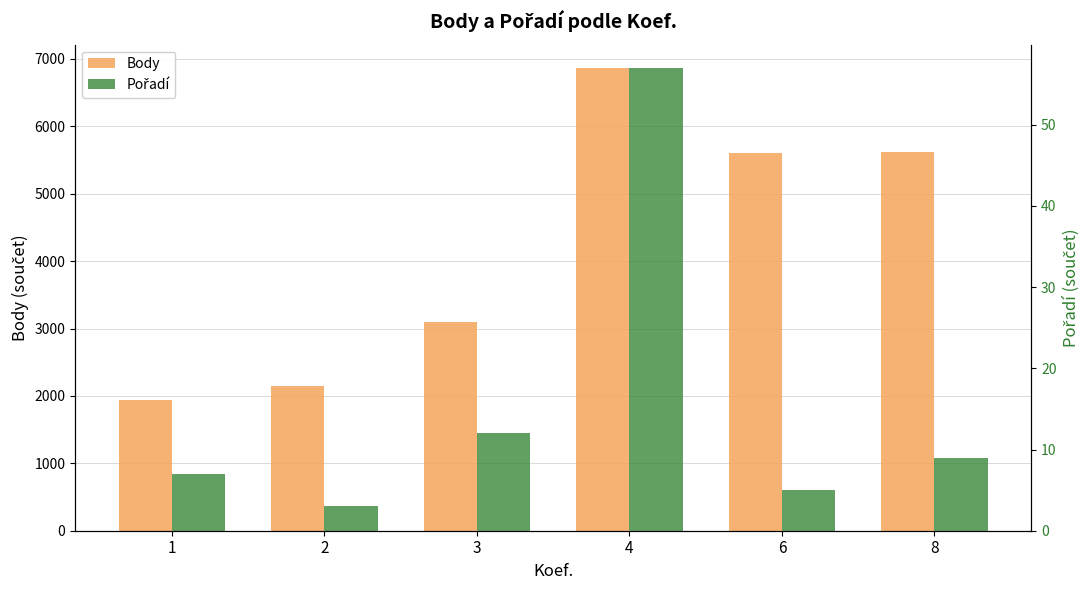

What are all the series names shown in the legend?

Body, Pořadí